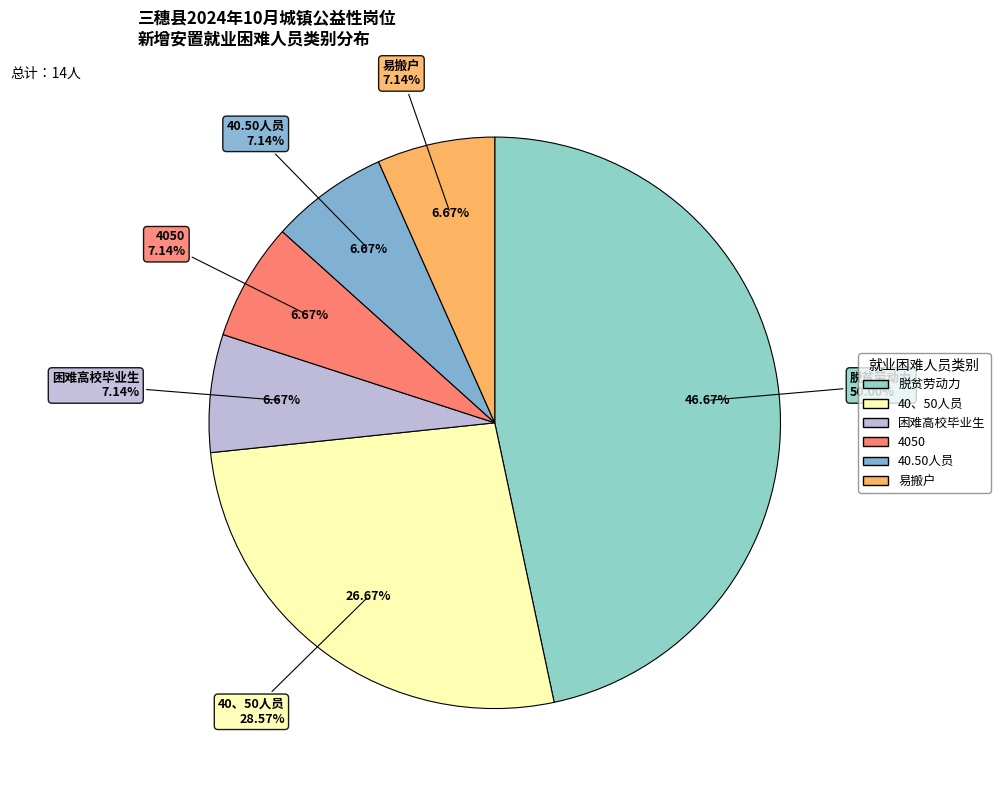

To the nearest percent, what is the combined percentage of 40.50人员 and 4050?

13%